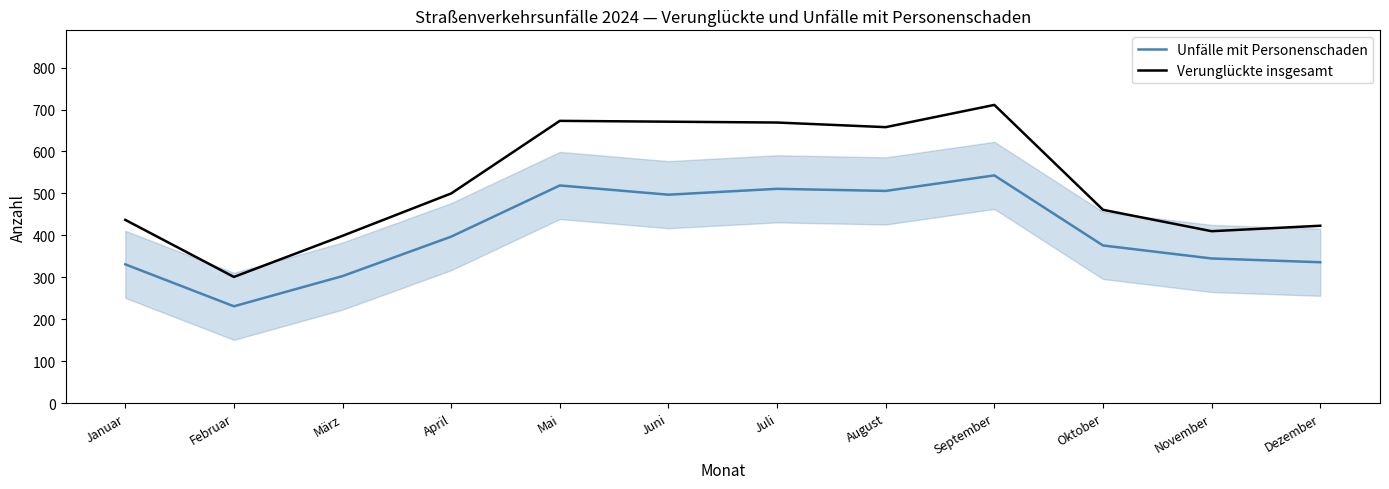

Rank the series by their average value, from highest to lowest.

Verunglückte insgesamt, Unfälle mit Personenschaden